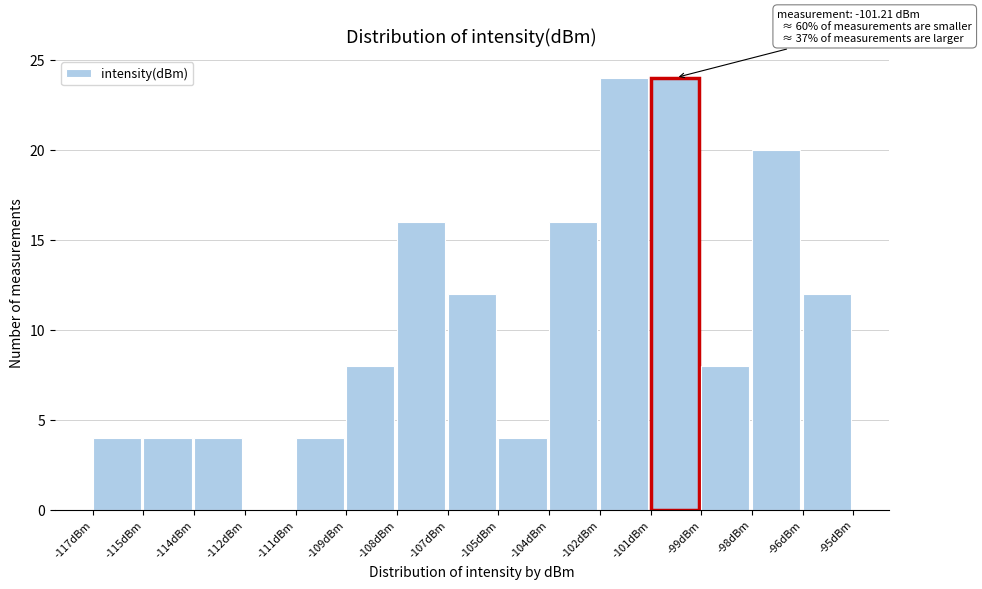

Reading left to right, transcribe all the data shown in this chart.

-117dBm=4	-115dBm=4	-114dBm=4	-112dBm=0	-111dBm=4	-109dBm=8	-108dBm=16	-107dBm=12	-105dBm=4	-104dBm=16	-102dBm=24	-101dBm=24	-99dBm=8	-98dBm=20	-96dBm=12